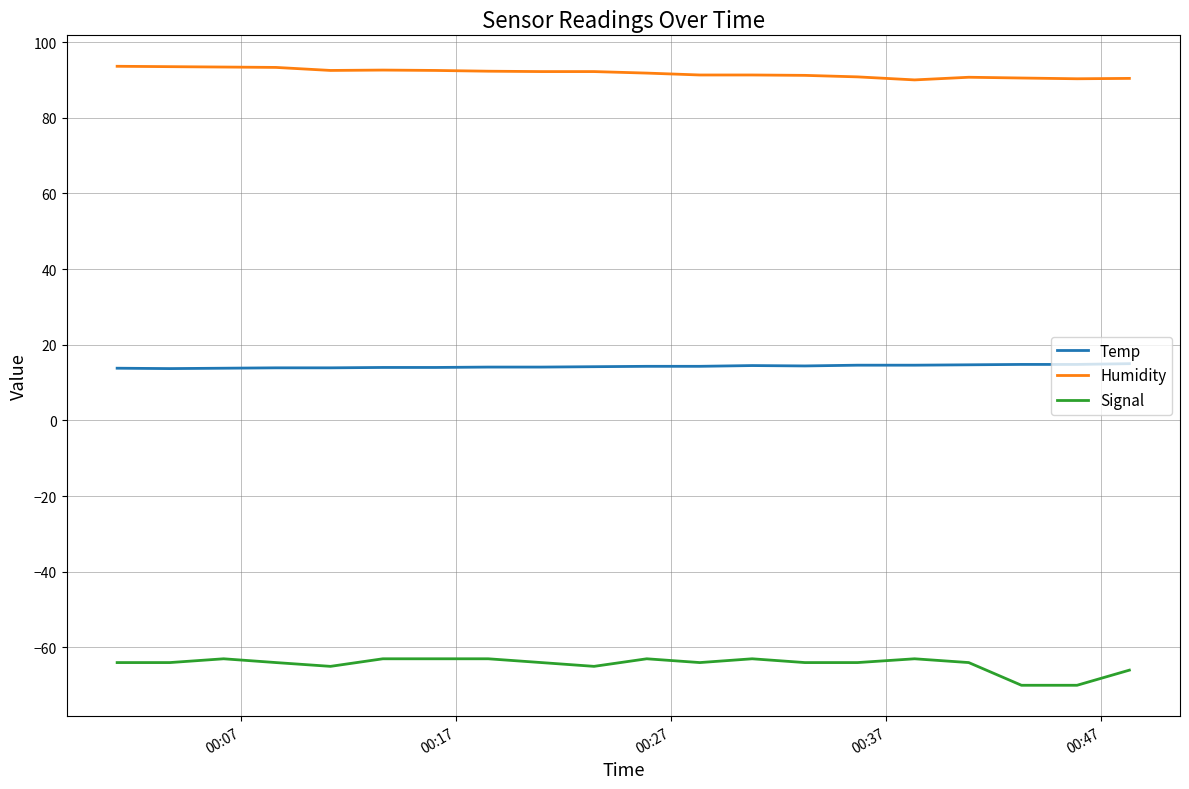

Which series has the largest total across all categories?

Humidity